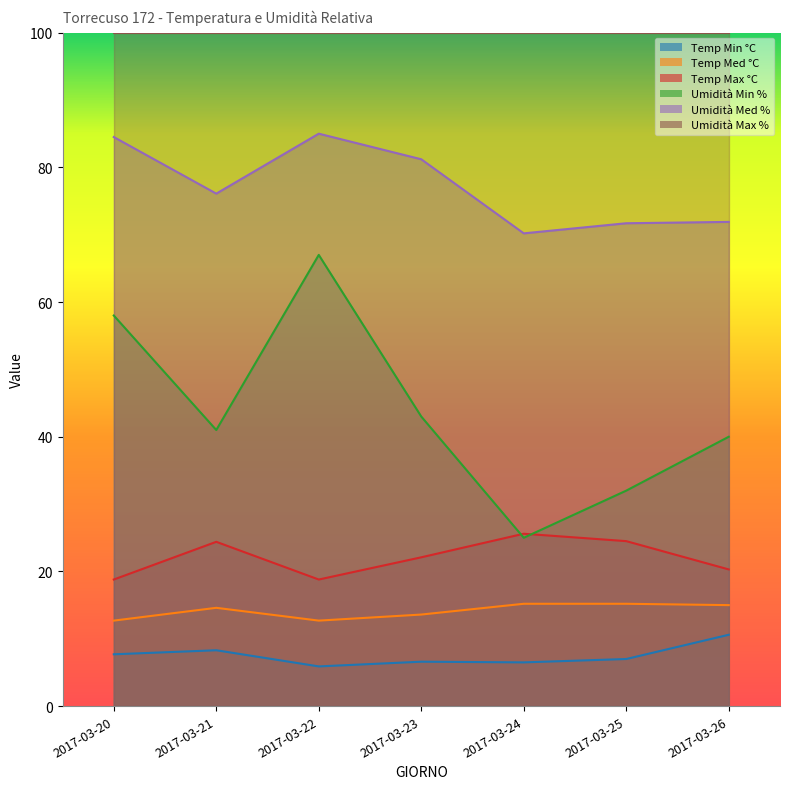

The value of Umidità Min % at 2017-03-24 is 37.7. True or false?

False